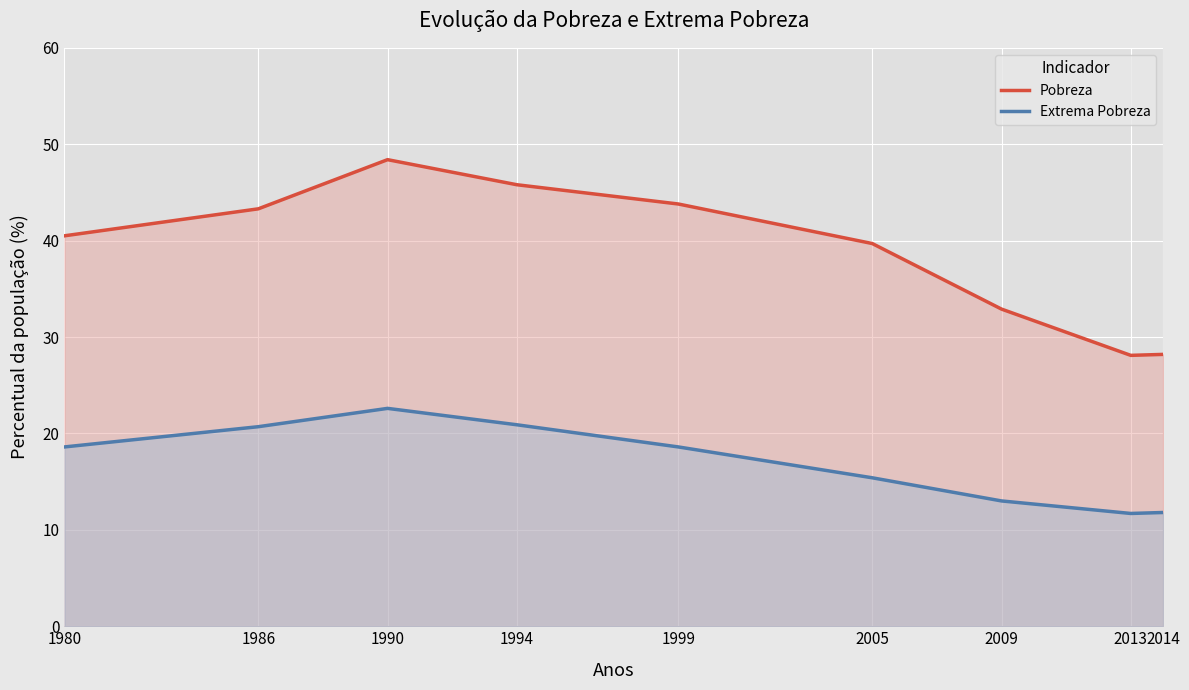

In Extrema Pobreza, how many points are higher than both neighbors (excluding endpoints)?

1